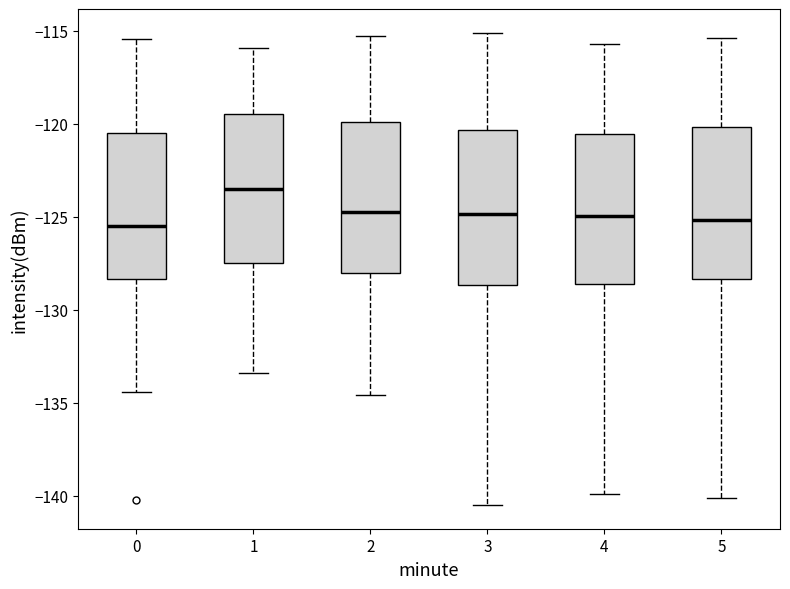

Reading left to right, transcribe this box plot: for each box, give where its median line is, the range the box spans, and where its two whiskers end, as read against the y-axis. The values are not printed on the chart, so give them approximately, as read against the axis.

0: median -125.5, box -128.5 to -120.5, whiskers -134.5 to -115.5
1: median -123.5, box -127.5 to -119.5, whiskers -133.5 to -116.0
2: median -124.5, box -128.0 to -120.0, whiskers -134.5 to -115.5
3: median -125.0, box -128.5 to -120.5, whiskers -140.5 to -115.0
4: median -125.0, box -128.5 to -120.5, whiskers -140.0 to -115.5
5: median -125.0, box -128.5 to -120.0, whiskers -140.0 to -115.5